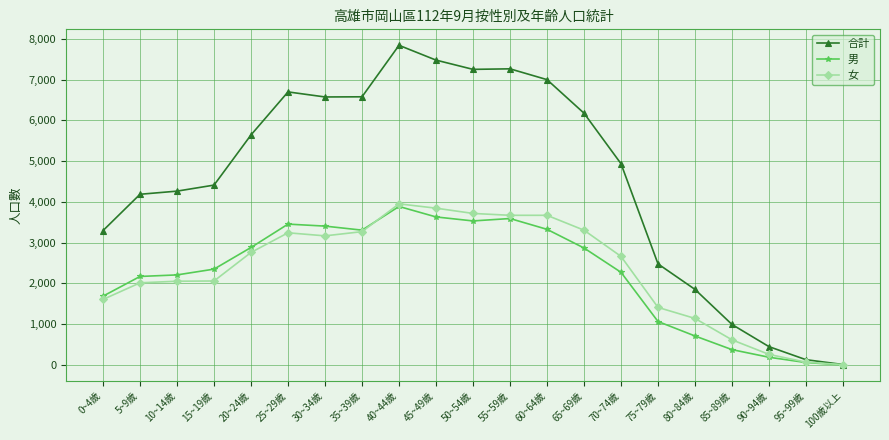

How many lines are shown in the chart?

3